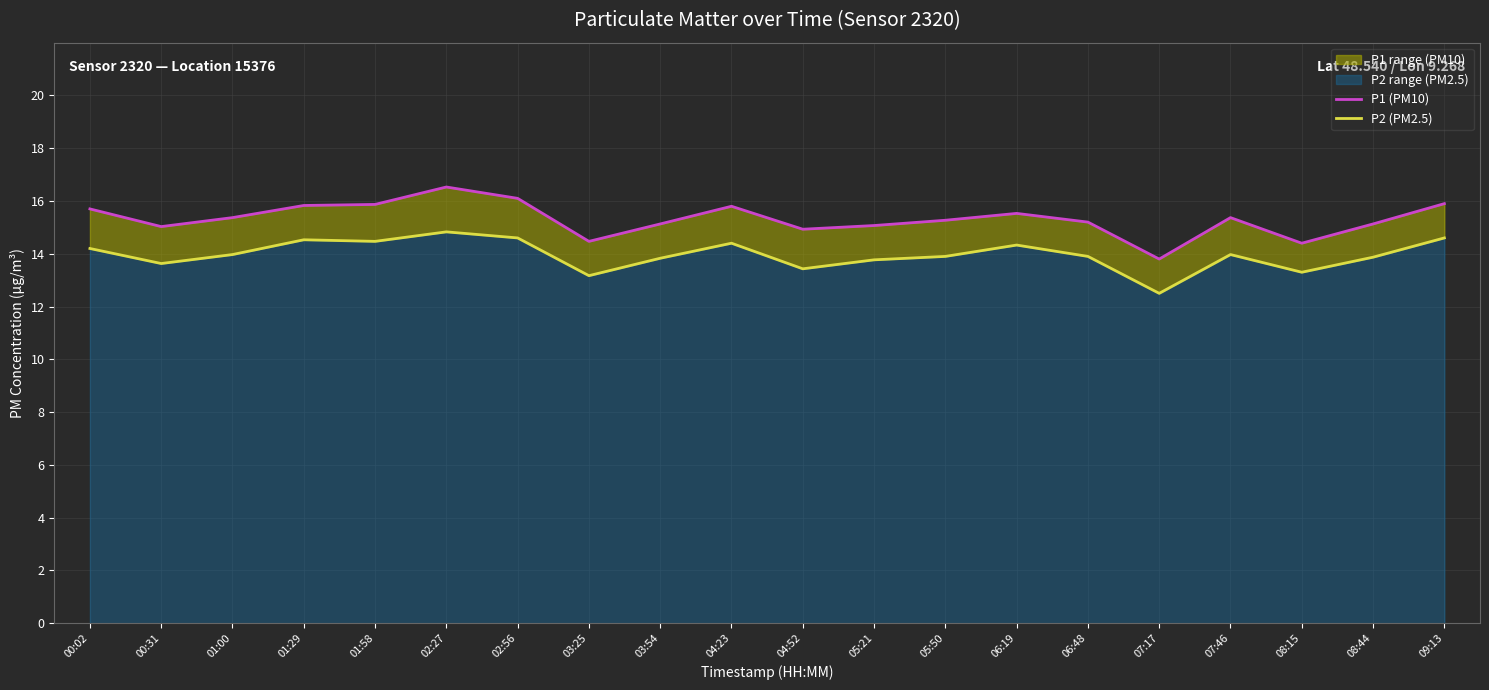

What is the sum of all P2 (PM2.5) values?

279.2